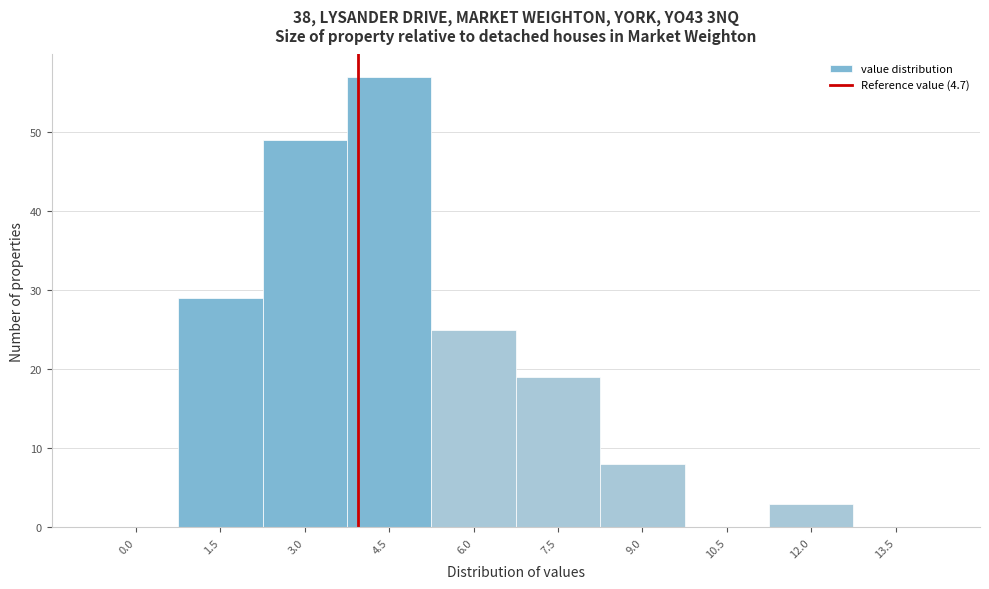

Reading right to left, what are all the values shown in this chart?

13.5=0	12.0=3	10.5=0	9.0=8	7.5=19	6.0=25	4.5=57	3.0=49	1.5=29	0.0=0